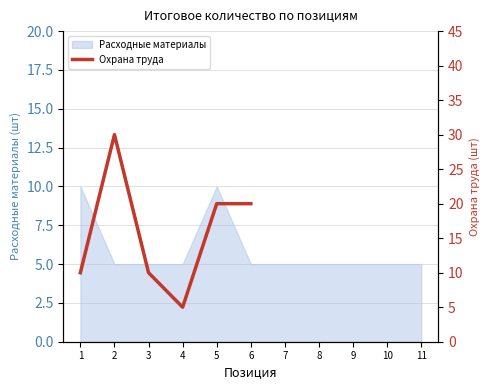

Where is the first local minimum?

4